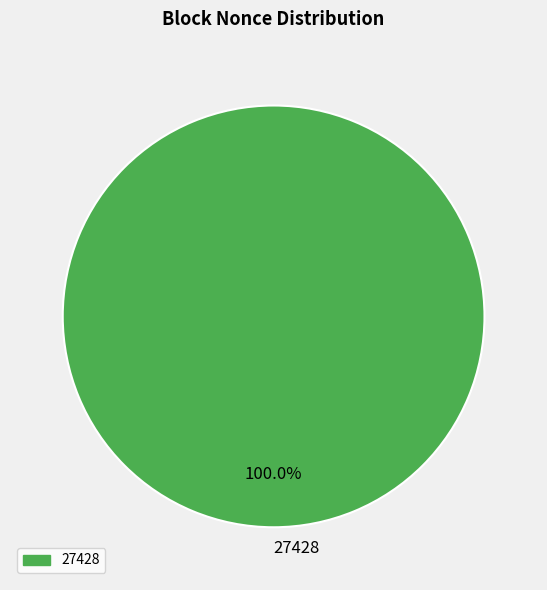

Does 27428 represent more than half of the total?

Yes